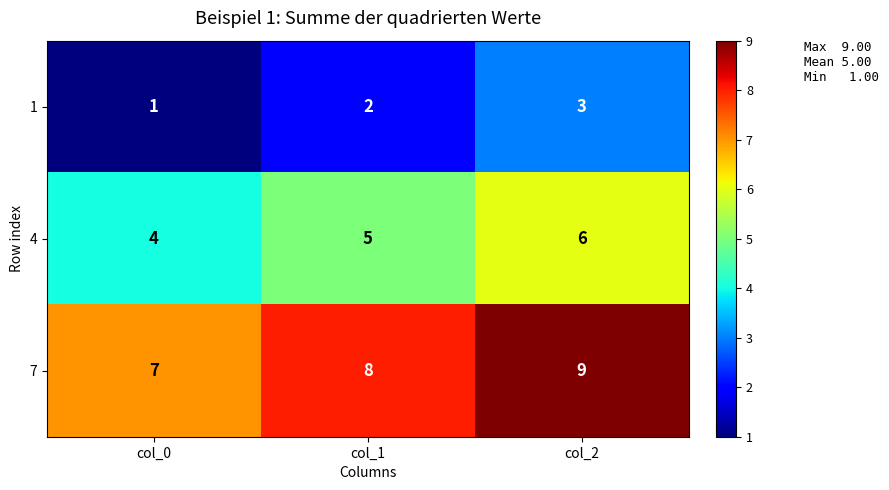

Count the 4 values in the range 4 to 6.

3